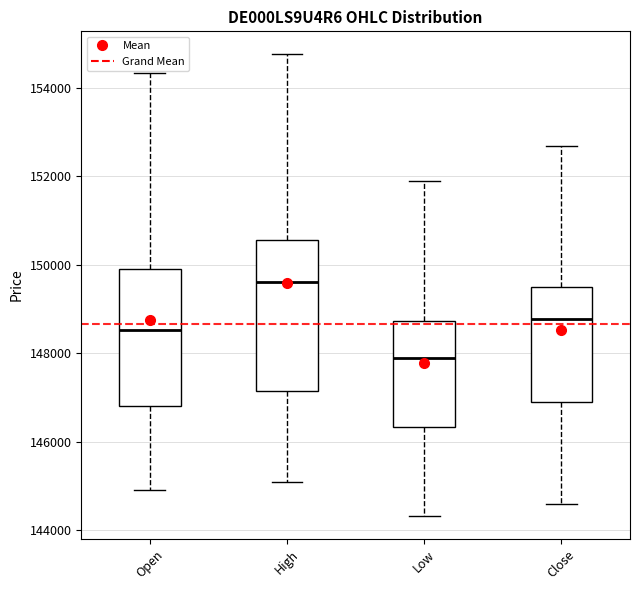

Reading left to right, transcribe this box plot: for each box, give where its median line is, the range the box spans, and where its two whiskers end, as read against the y-axis. The values are not printed on the chart, so give them approximately, as read against the axis.

Open: median 148600, box 146800 to 150000, whiskers 145000 to 154400
High: median 149600, box 147200 to 150600, whiskers 145000 to 154800
Low: median 147800, box 146400 to 148800, whiskers 144400 to 151800
Close: median 148800, box 147000 to 149400, whiskers 144600 to 152600